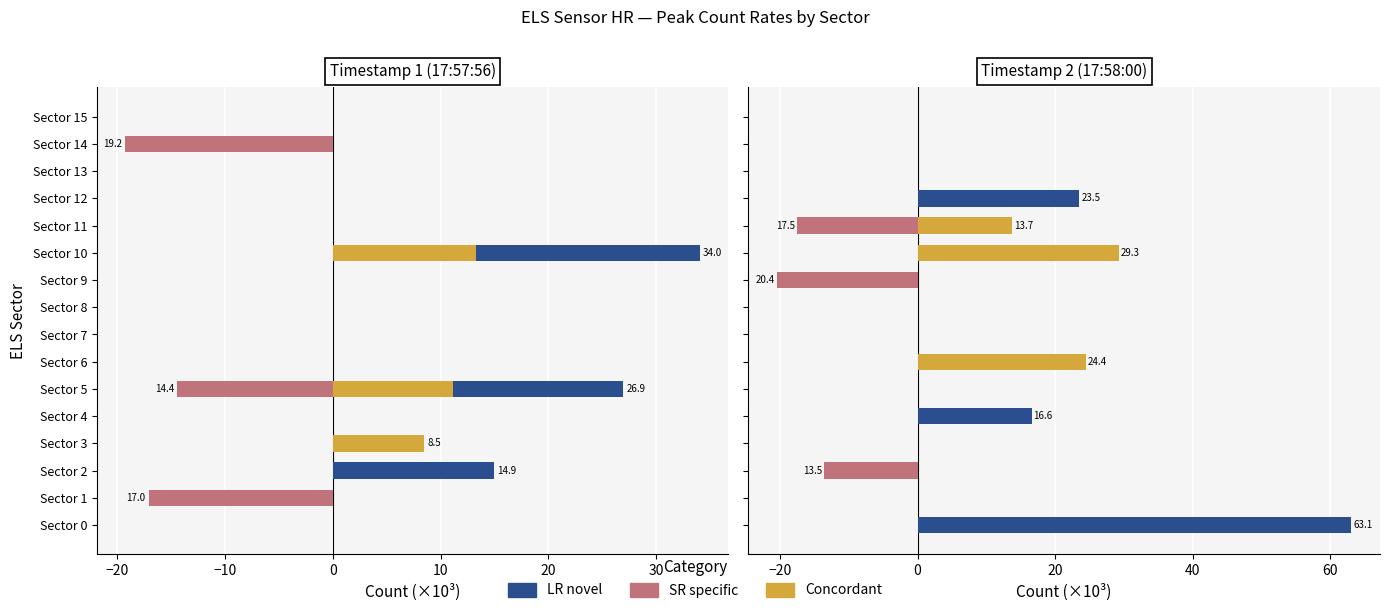

Which series has the largest range (max minus min)?

LR novel